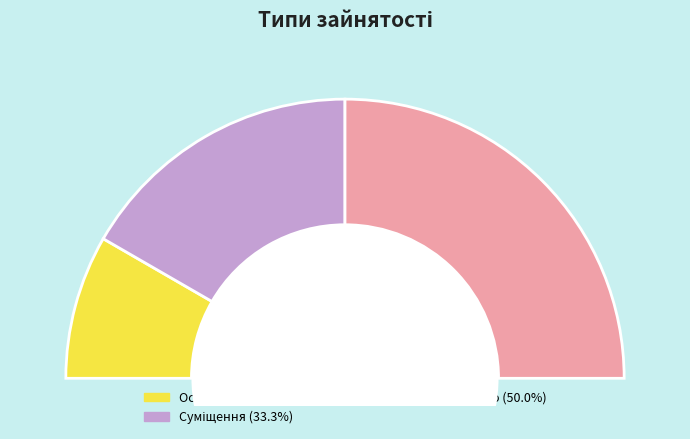

Which category has the smallest portion of the pie?

Основне місце роботи